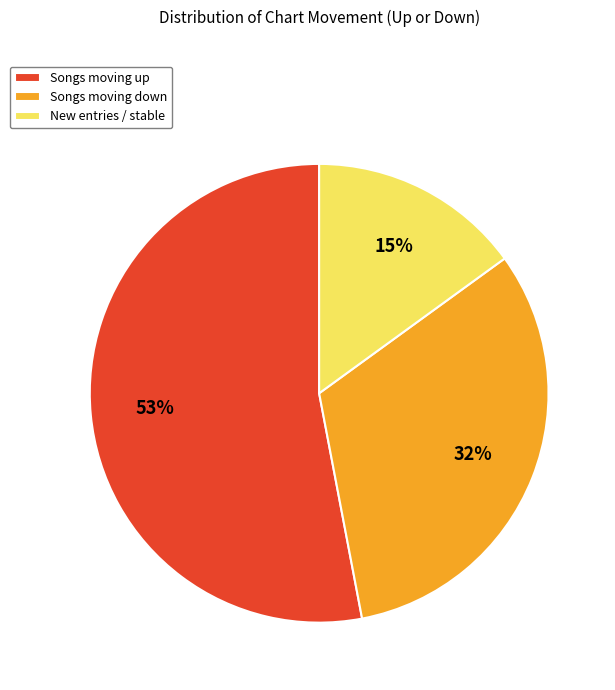

True or false: Songs moving down accounts for 32% of the total.

True